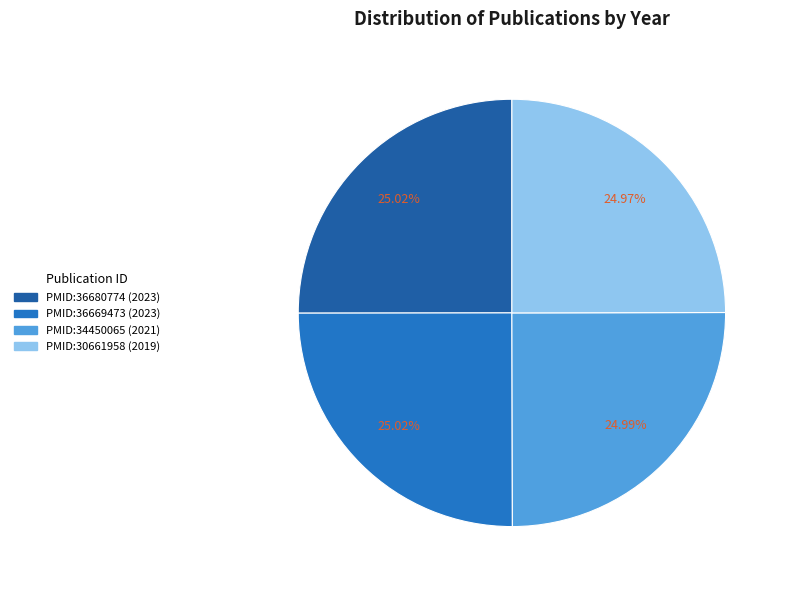

The PMID:36680774 slice represents 25% of the pie. True or false?

True